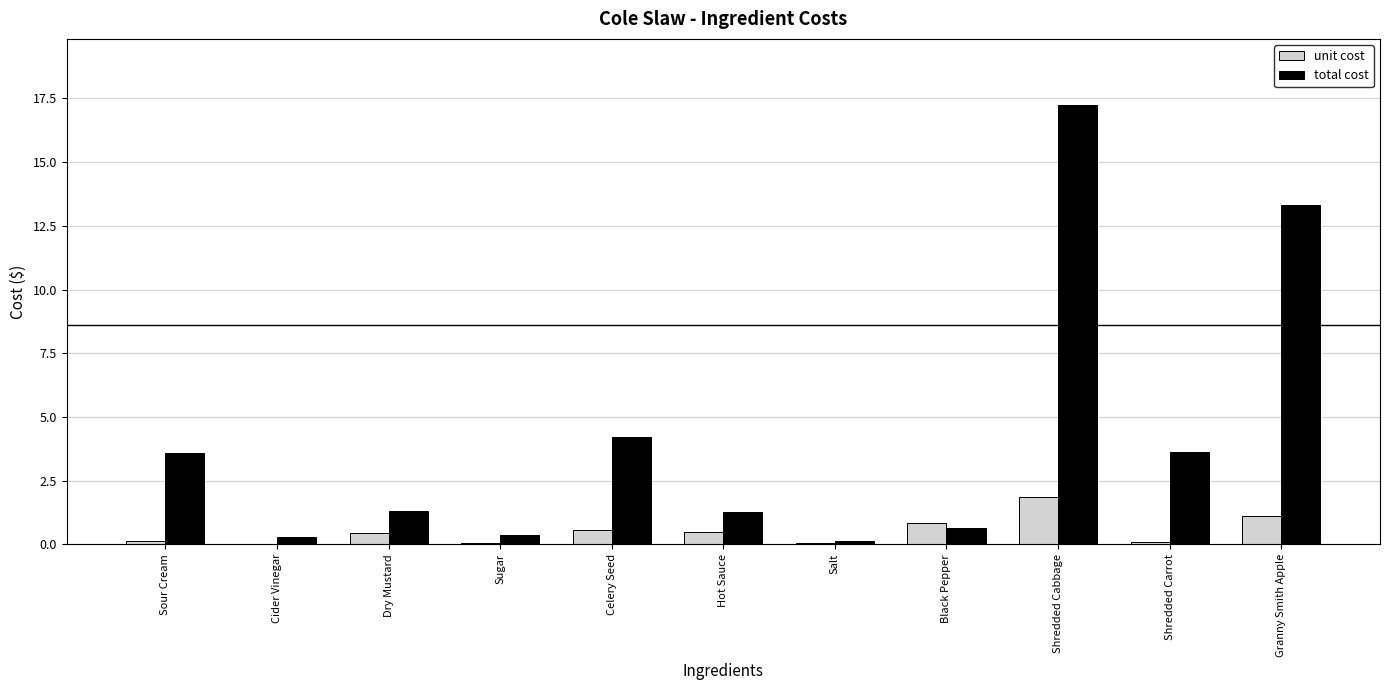

Count the number of data series in this chart.

2